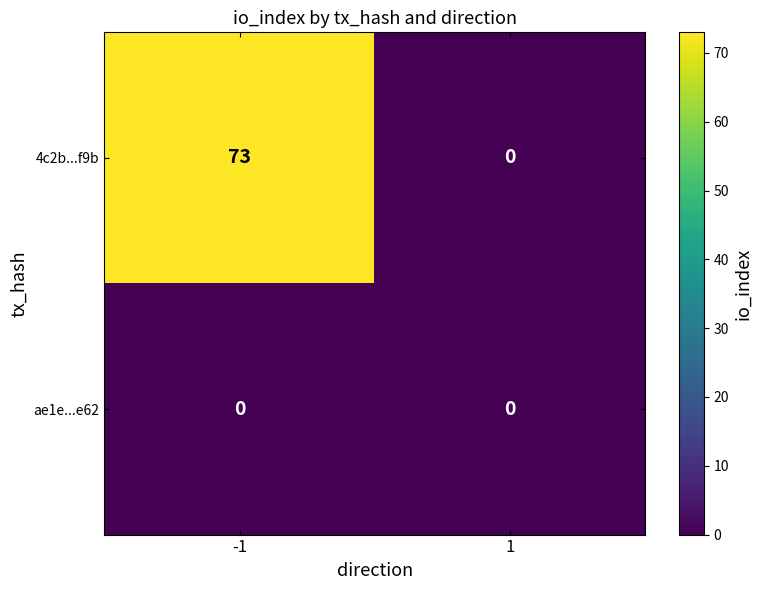

True or false: ae1e...e62 has a value of 0 at -1.

True